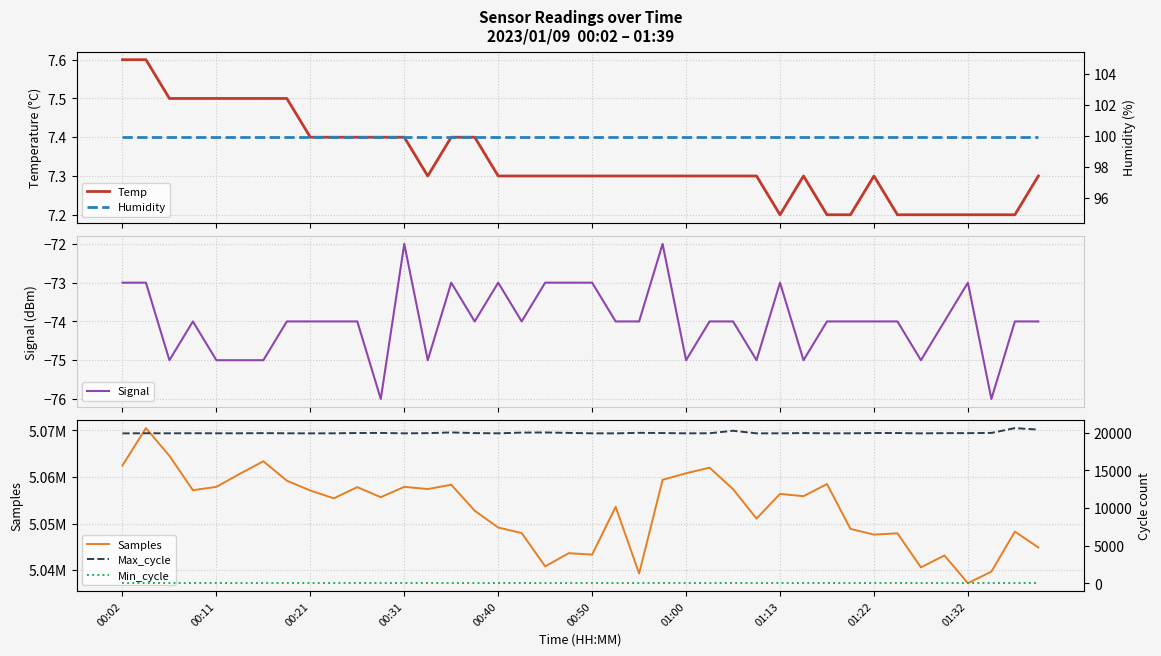

What is the value of the Temp point at the 38th from the left?

7.2